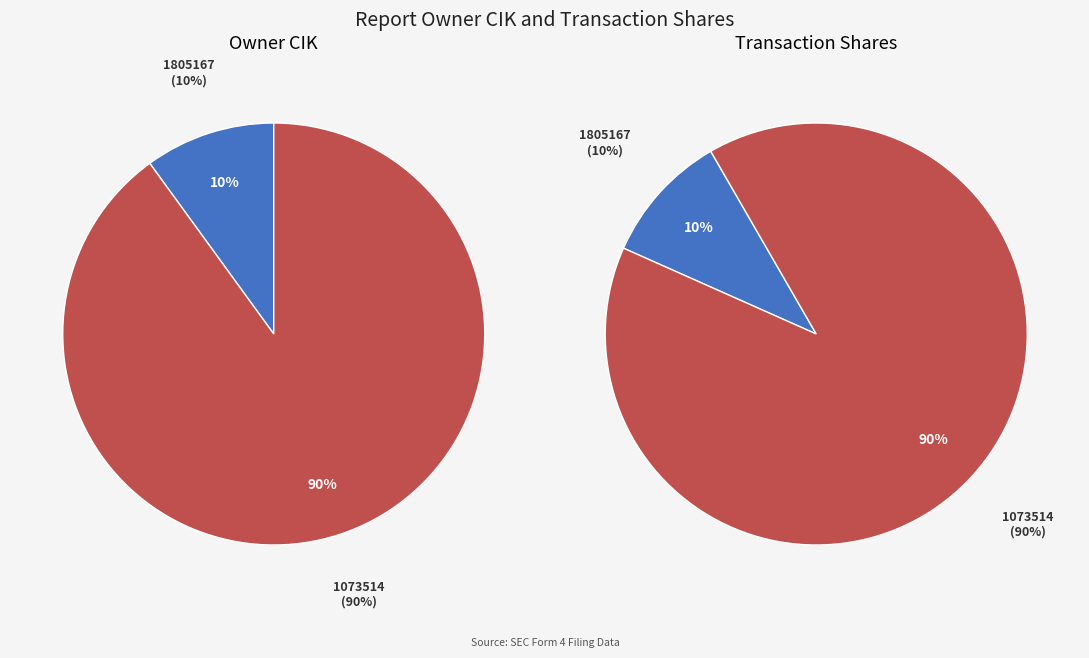

How much of the chart is everything except 1805167?

90.0%